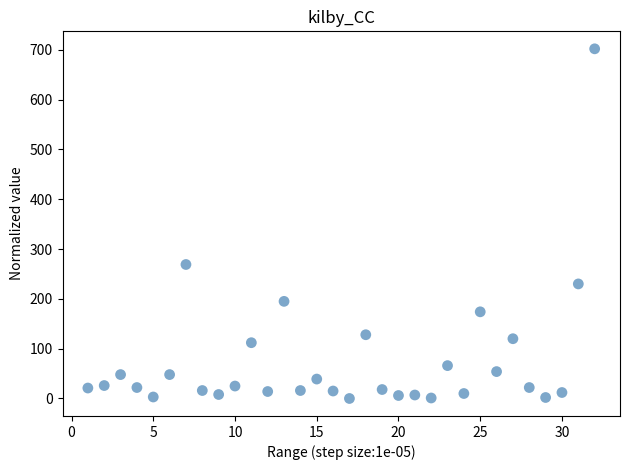

What Y value in the scatter plot is closest to 351?

269